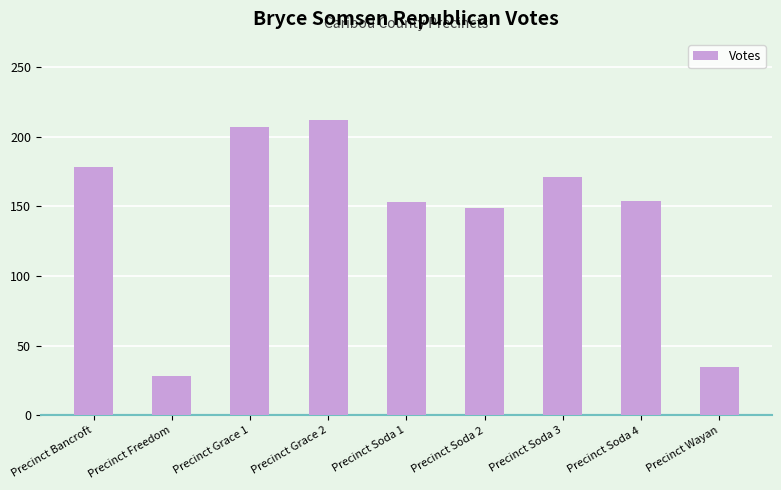

What is the value of the 1st bar from the left?

178